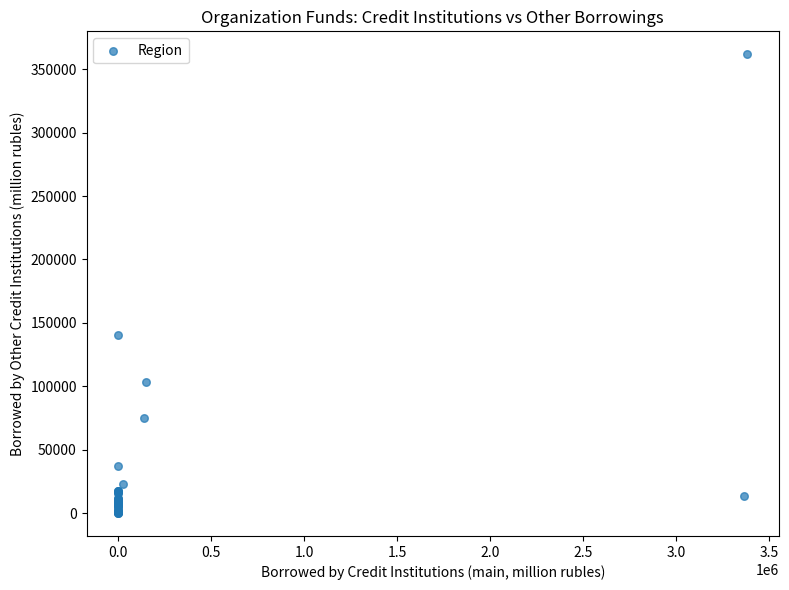

What Y value in the scatter plot is closest to 180938?

140235